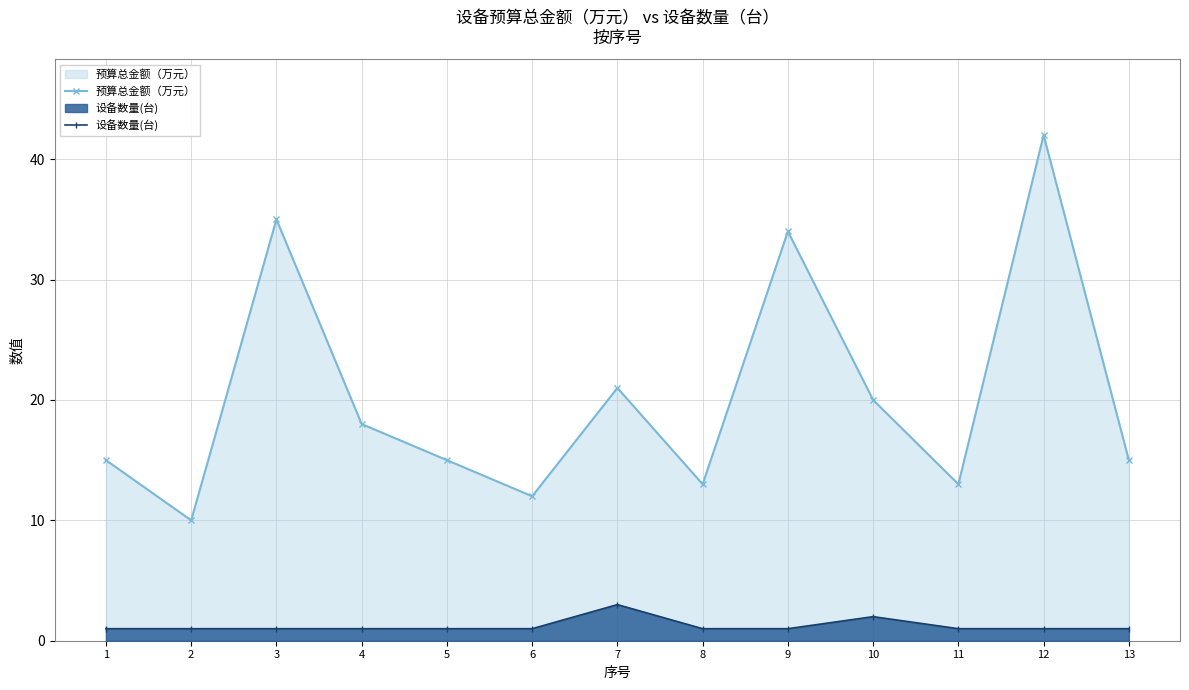

What is the difference between the 预算总金额（万元） values at 6 and 11?

1